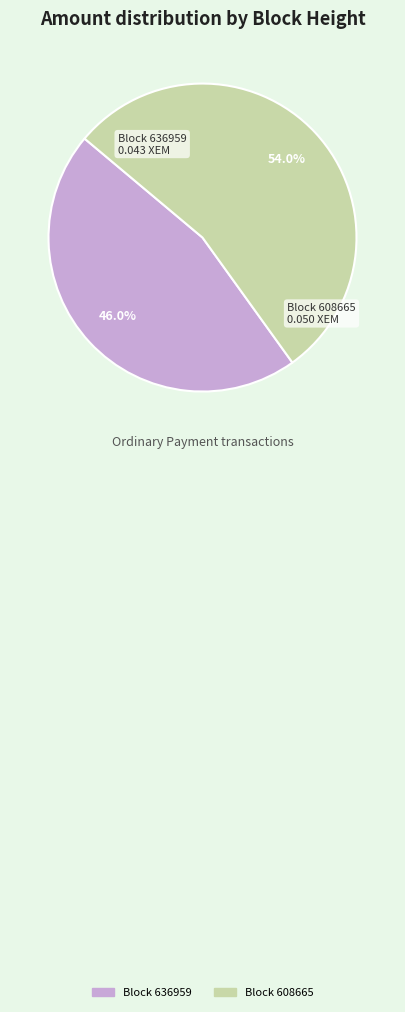

Count the number of slices in the pie.

2